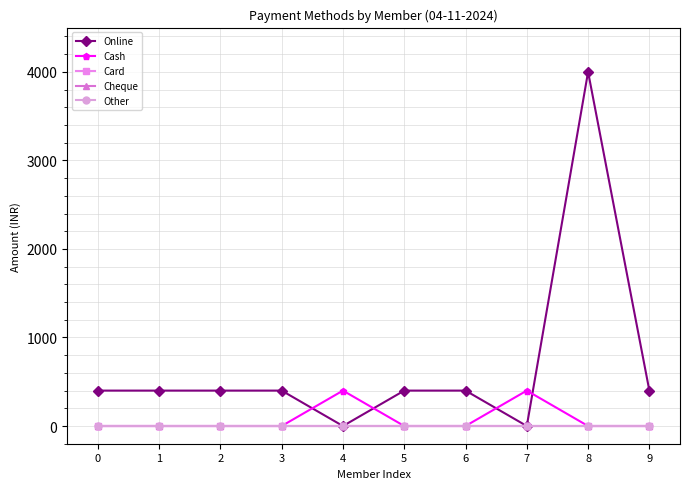

At how many categories does at least one series exceed 704?

1